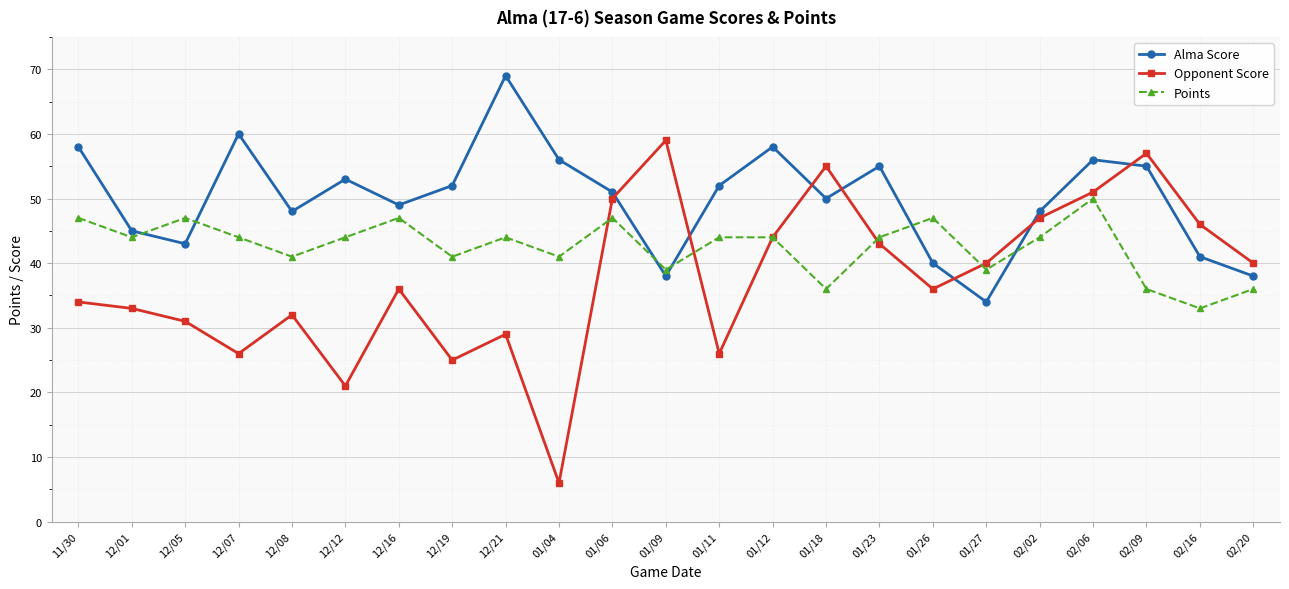

Count the number of data series in this chart.

3